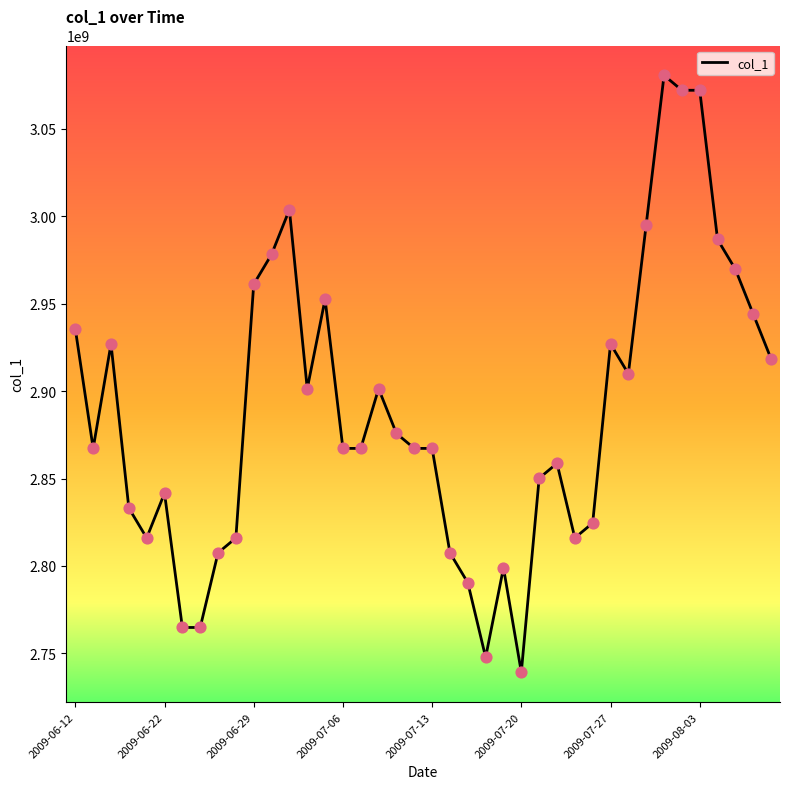

What is the greatest value displayed?

3080568230